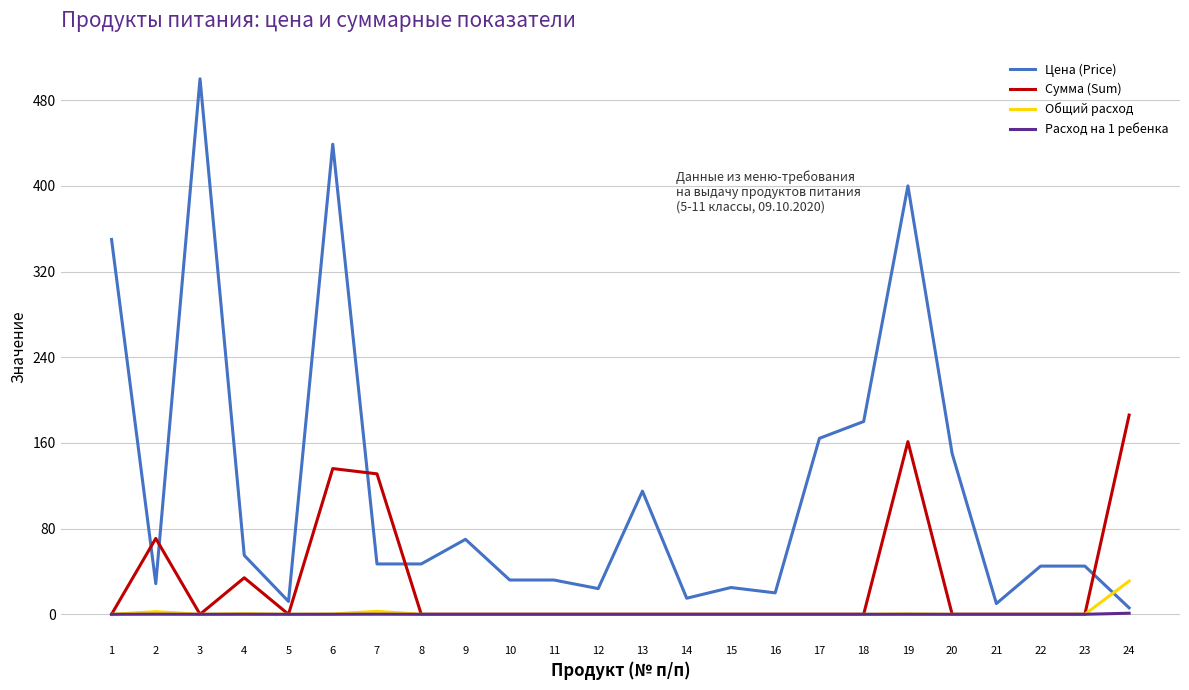

True or false: Сумма (Sum) has a value of 127.0 at 5.

False